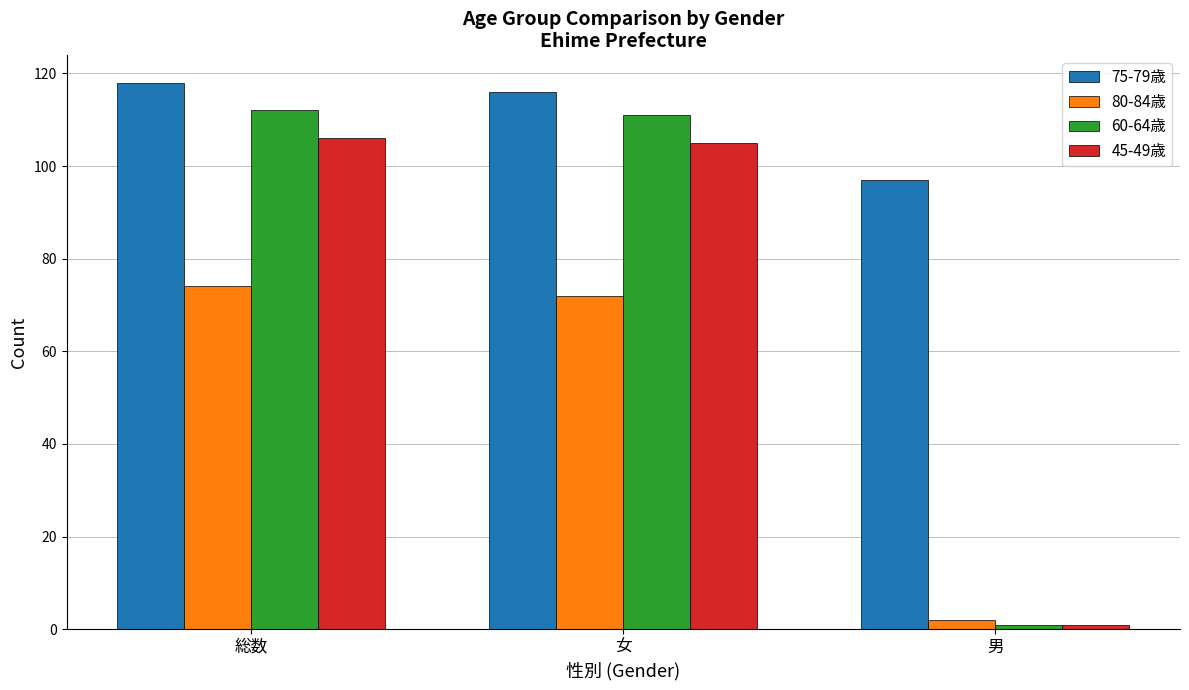

At which label is 80-84歳 closest to 38?

女